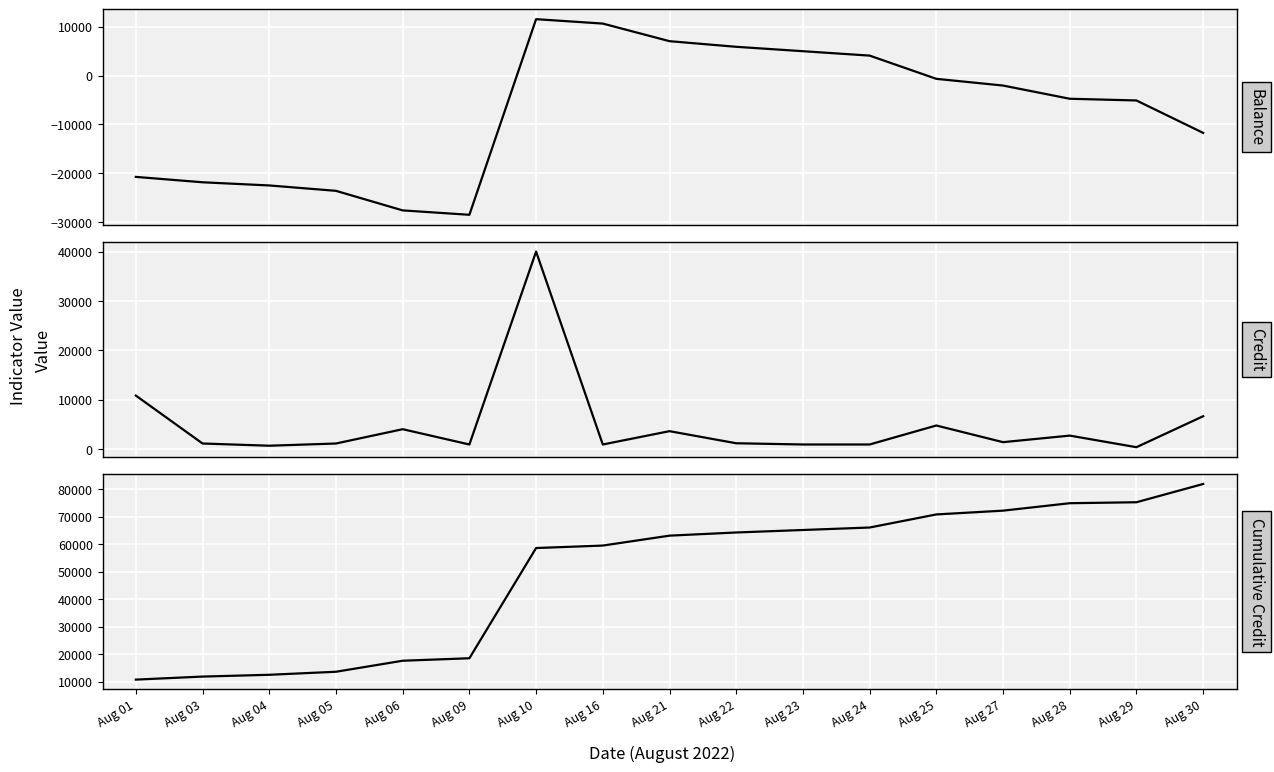

What are all the series names shown in the legend?

Balance, Credit, Cumulative Credit